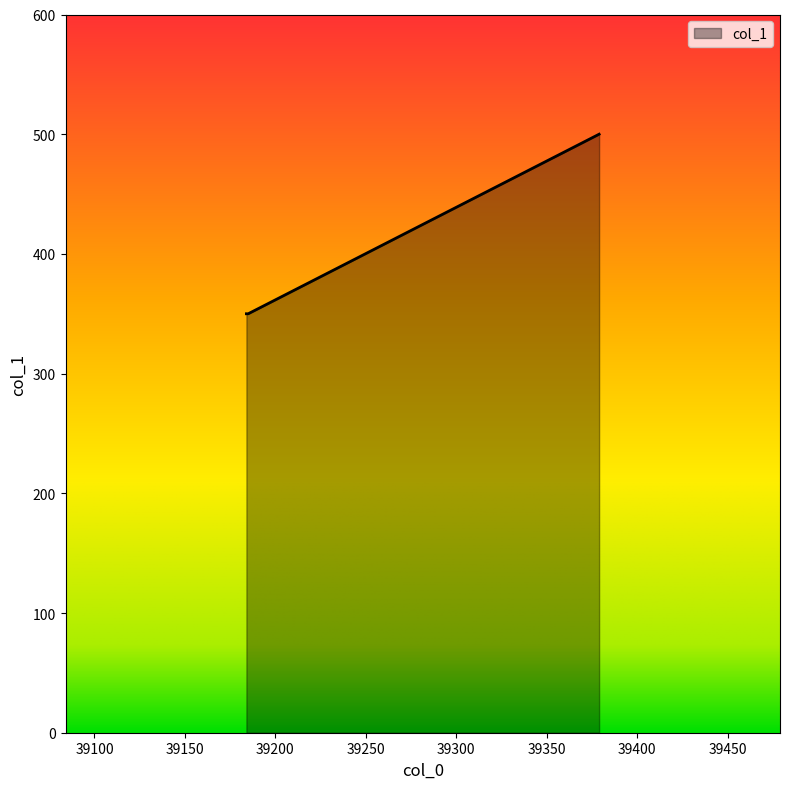

What is the minimum value shown in the chart?

350